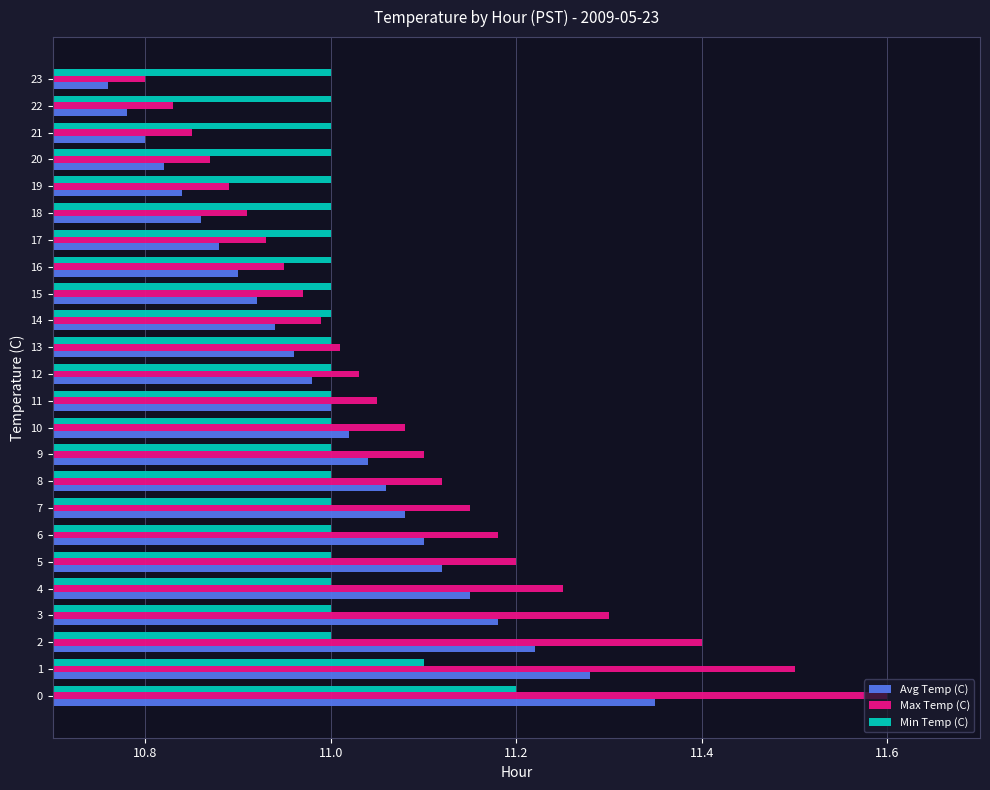

What is the difference between the maximum and minimum values in the Max Temp (C) series?

0.8